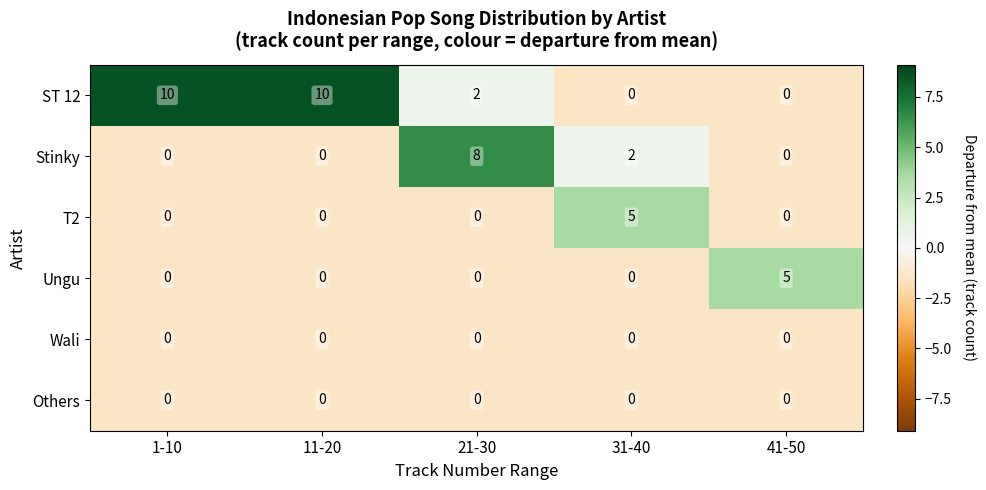

Which category has the highest value in the Stinky series?

21-30